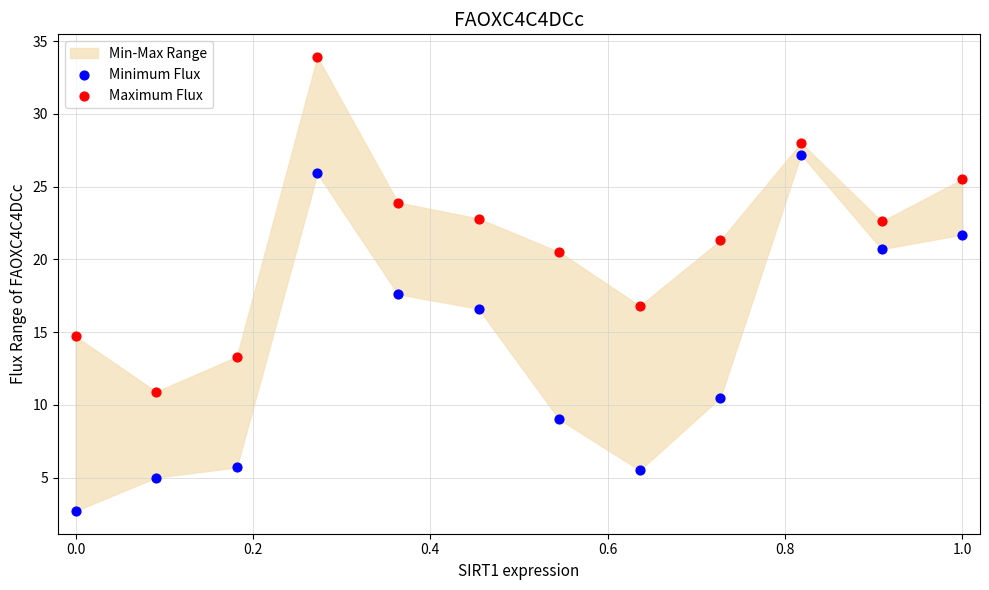

Across all series, what Y value is closest to 18?

17.6